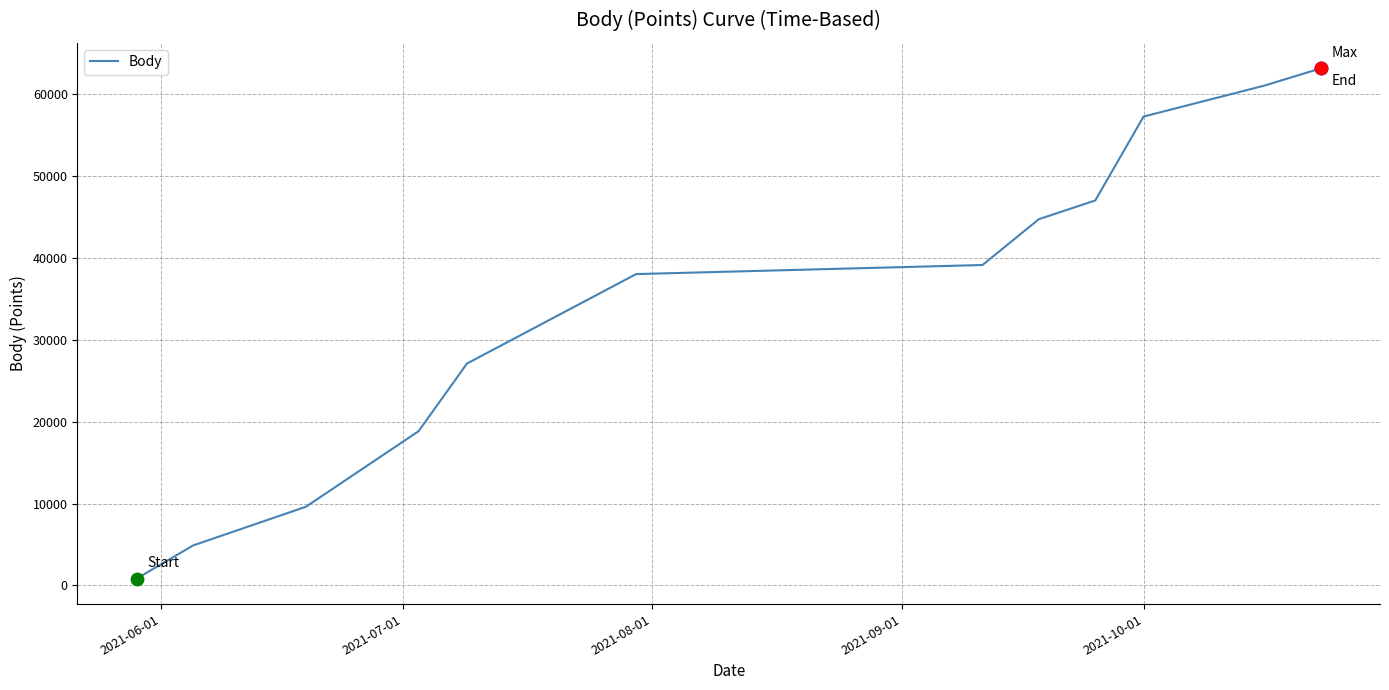

What is the maximum value shown in the chart?

63176